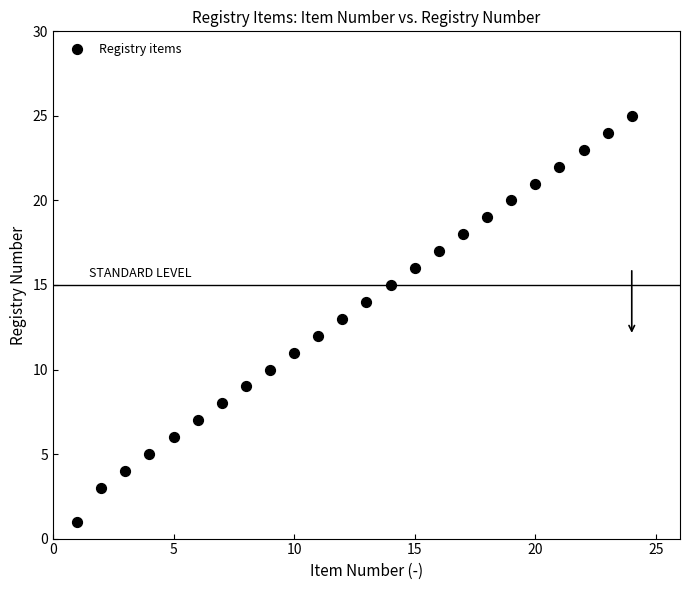

What is the range of X values (max minus min)?

23